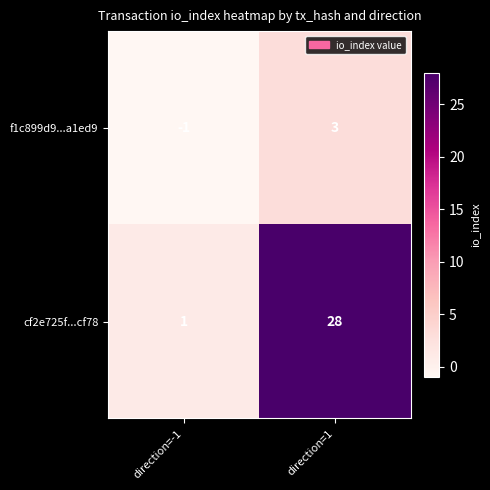

Is it true that cf2e725f...cf78 equals 9 at direction=1?

False